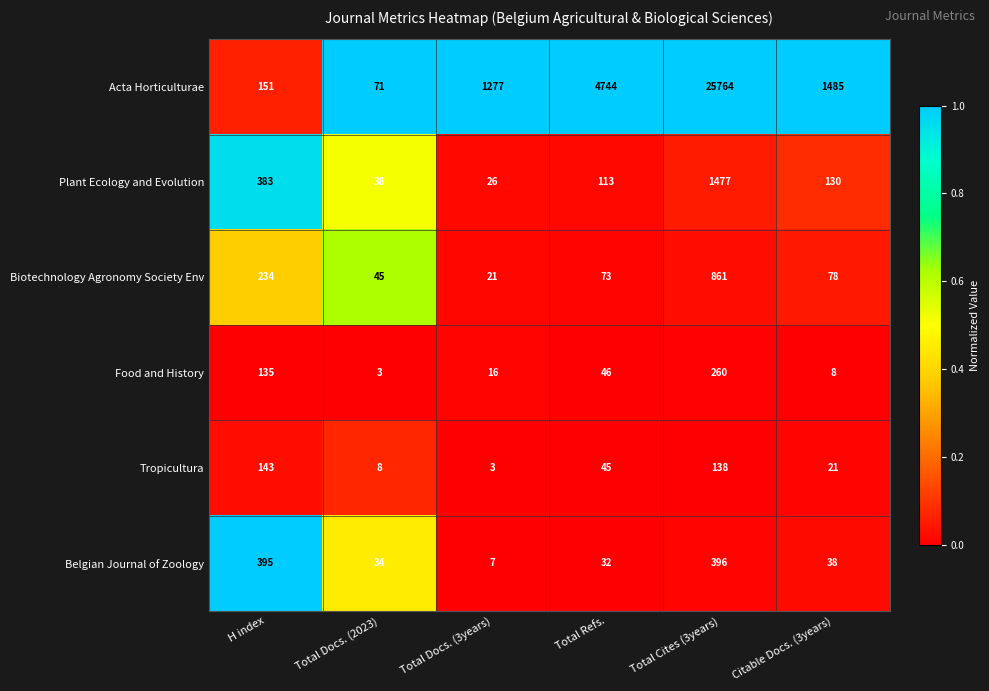

What is the spread (max minus min) of values at Total Docs. (3years)?

1274